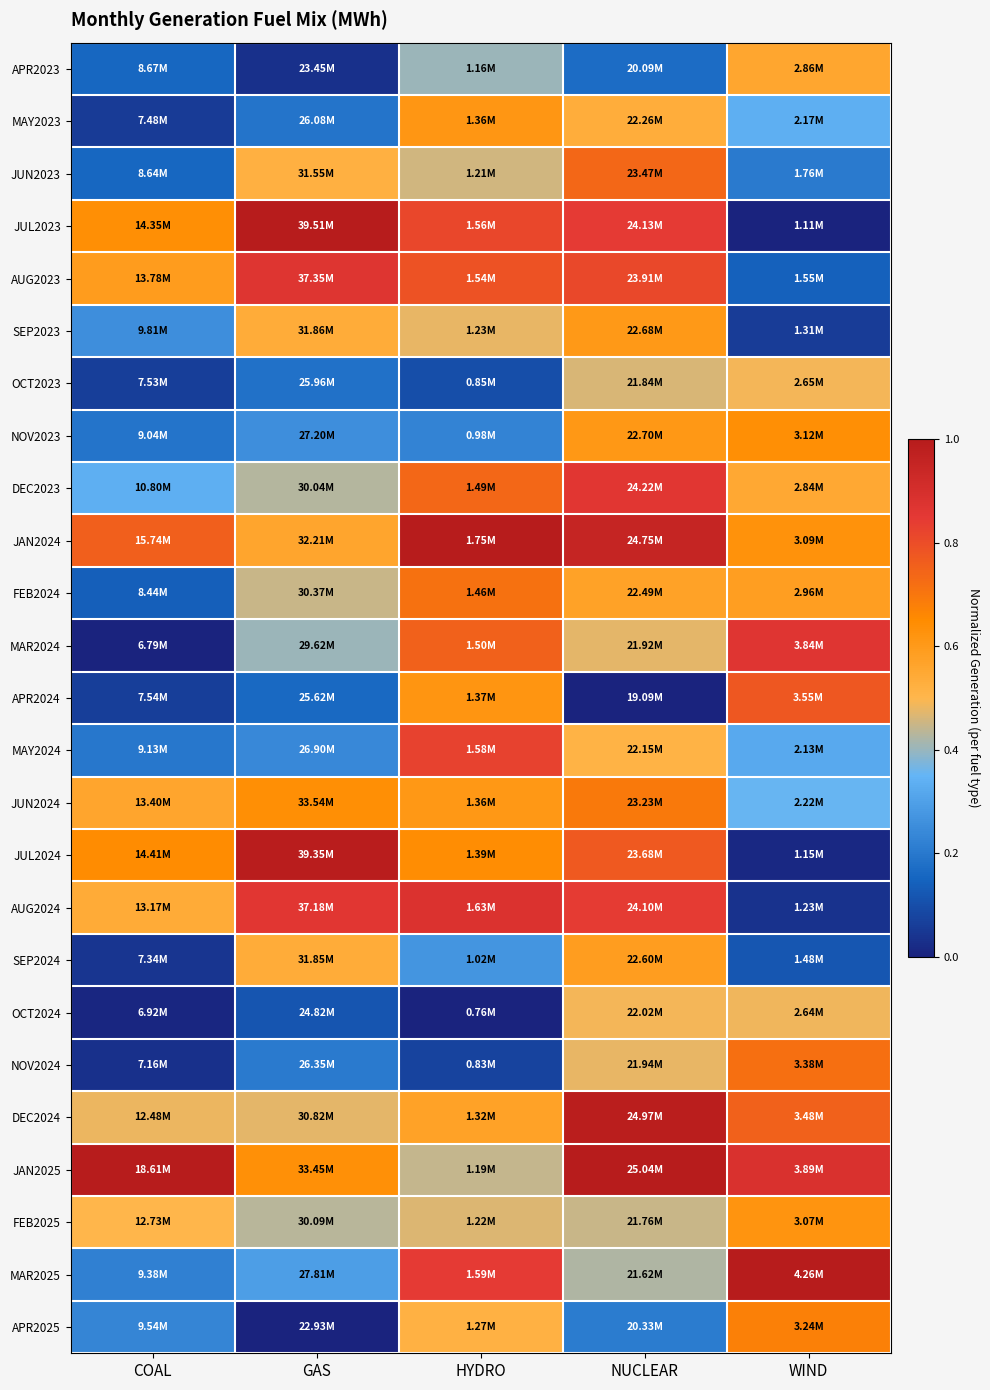

Rank the series by their maximum value, from highest to lowest.

JUL2023, JAN2024, JAN2025, MAR2025, JUL2024, DEC2024, AUG2024, AUG2023, MAR2024, DEC2023, MAY2024, APR2024, JUN2023, NOV2024, FEB2024, JUN2024, APR2025, NOV2023, FEB2025, MAY2023, SEP2023, SEP2024, APR2023, OCT2024, OCT2023